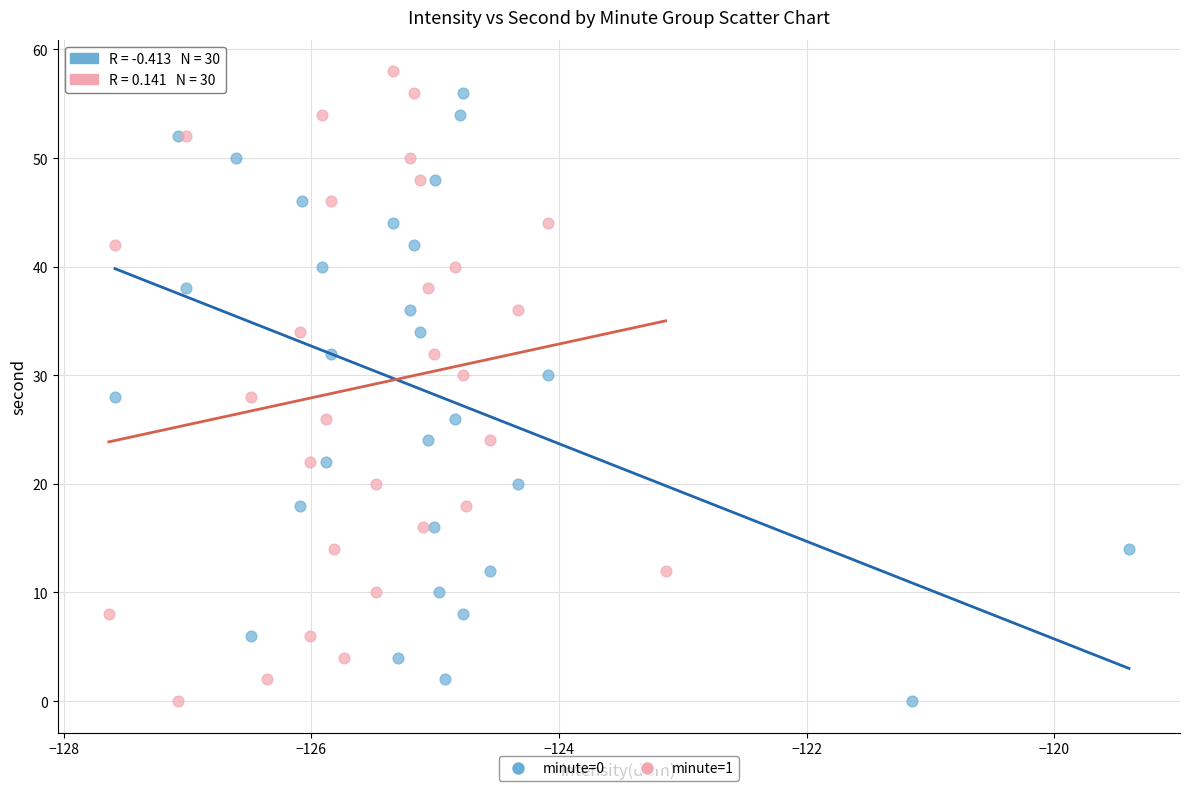

What are all the series names shown in the legend?

minute=0, minute=1